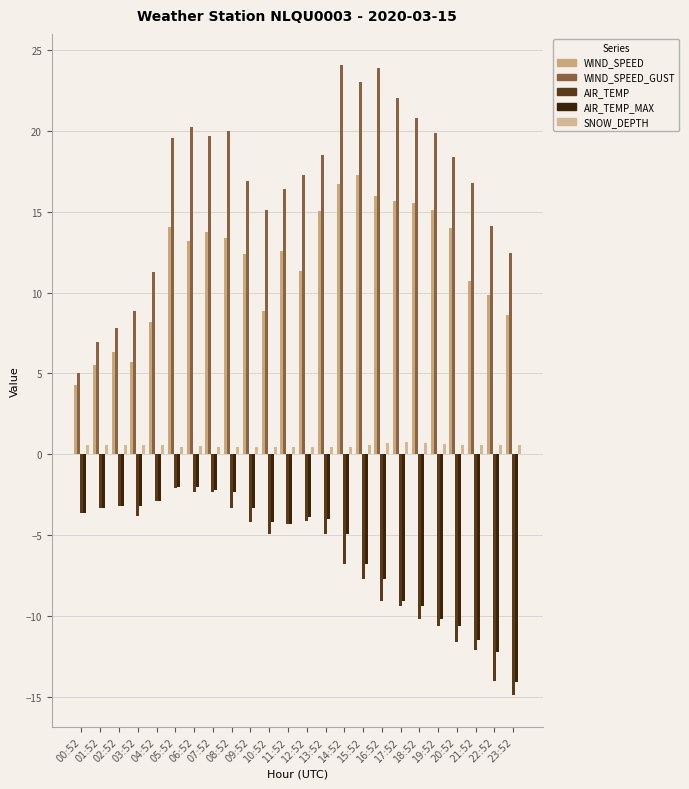

Which category has the lowest value across all series?

23:52